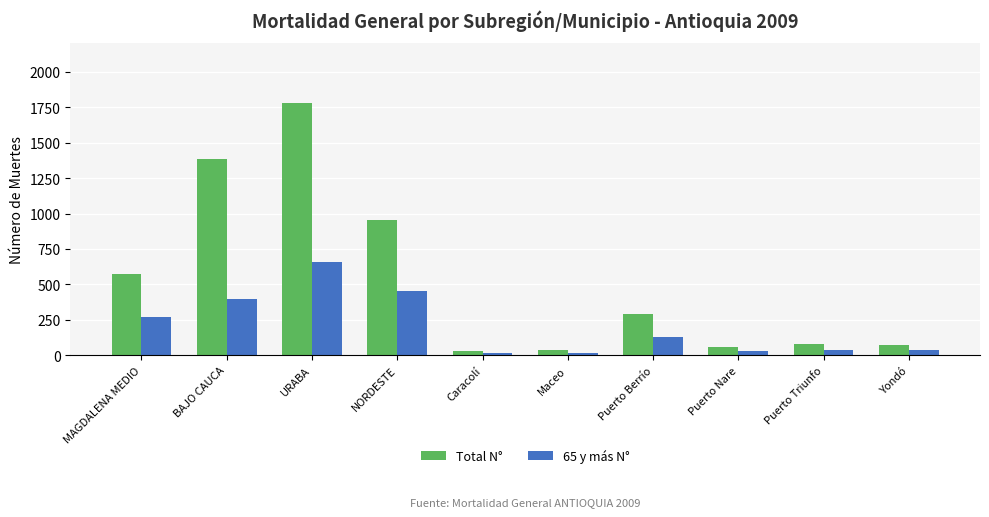

Between URABA and Caracolí, which series saw the biggest shift?

Total N°